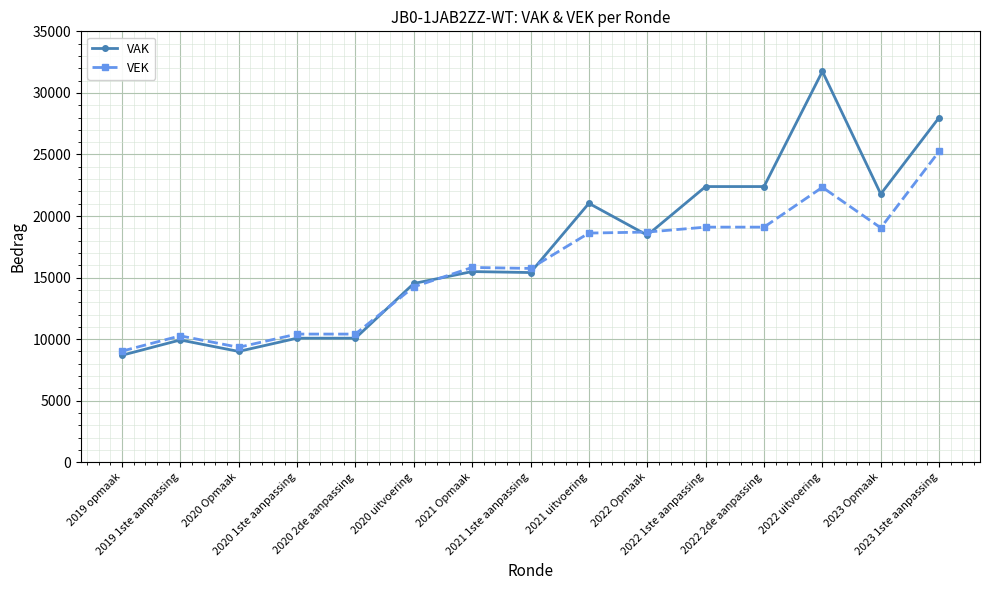

Which series changed the most between 2021 uitvoering and 2023 1ste aanpassing?

VAK